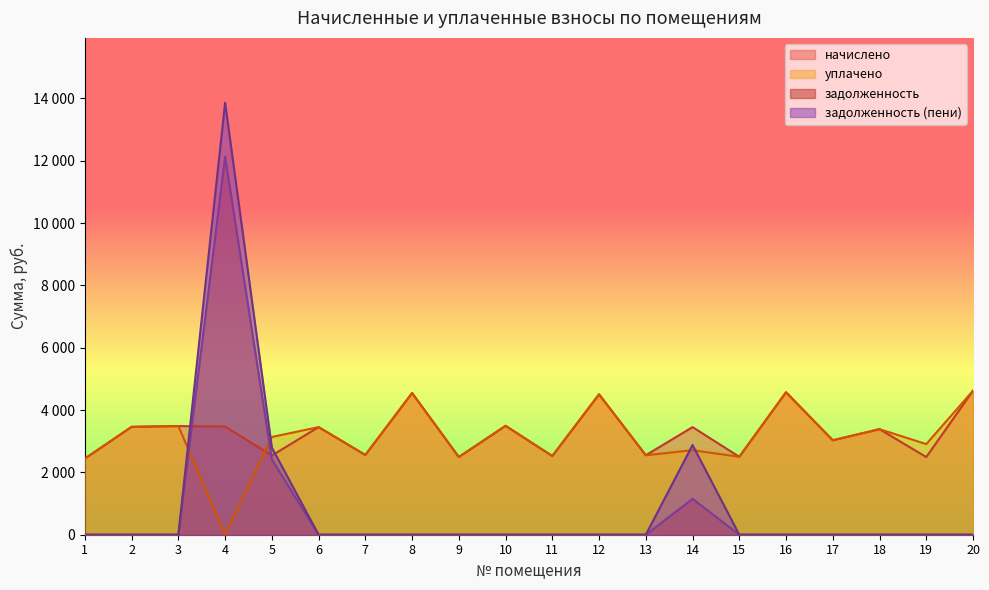

Reading left to right, extract all data points from this chart.

начислено: 2442.6	3461.0	3485.9	3469.3	2542.0	3452.8	2558.5	4545.7	2492.3	3494.2	2525.4	4504.3	2550.2	3452.8	2500.6	4570.6	3030.5	3386.5	2492.3	4620.2
уплачено: 2442.6	3461.0	3485.9	0.0	3135.8	3452.8	2558.5	4545.7	2492.3	3494.2	2525.4	4504.3	2550.2	2710.5	2500.6	4570.6	3030.5	3386.5	2907.7	4620.2
задолженность: 0.0	0.0	0.0	12125.9	2418.9	0.0	0.0	0.0	0.0	0.0	0.0	0.0	0.0	1150.9	0.0	0.0	0.0	0.0	0.0	0.0
задолженность (пени): 0.0	0.0	0.0	13860.5	2794.3	0.0	0.0	0.0	0.0	0.0	0.0	0.0	0.0	2877.3	0.0	0.0	0.0	0.0	0.0	0.0